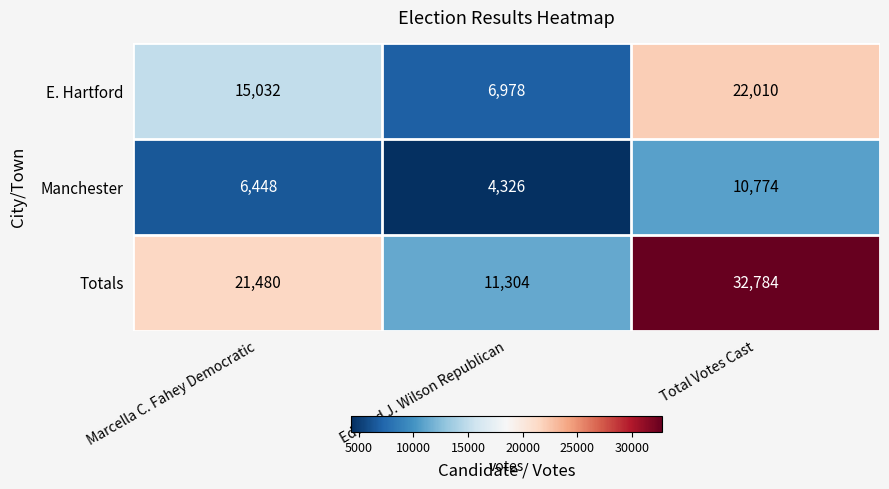

The value of Totals at Edward J. Wilson Republican is 11304. True or false?

True